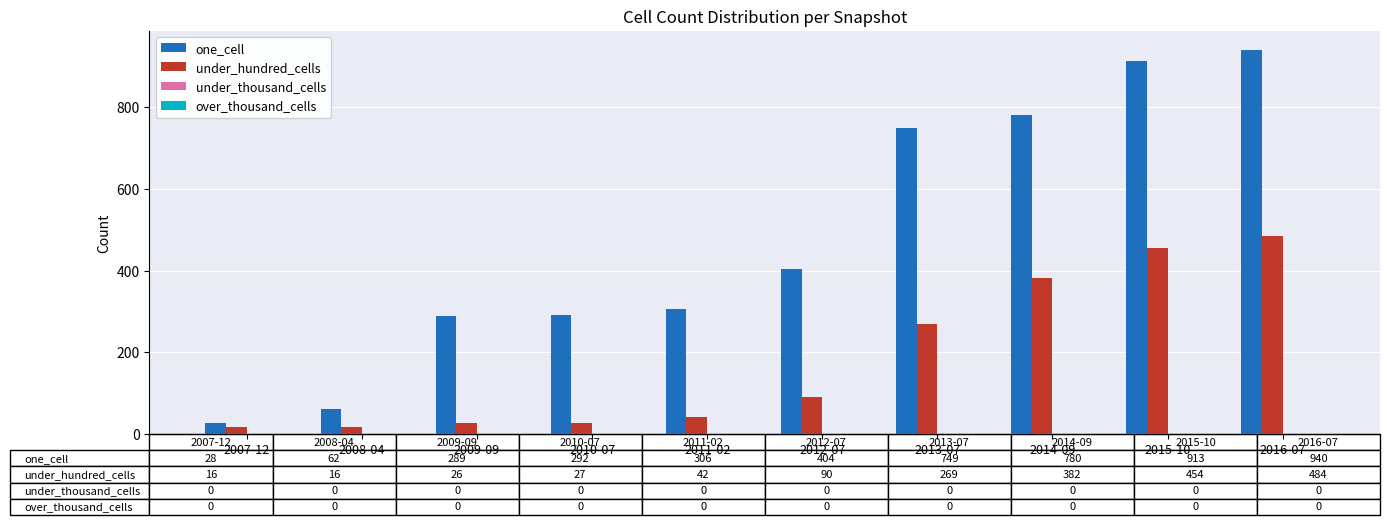

Which series has the widest spread of values?

one_cell